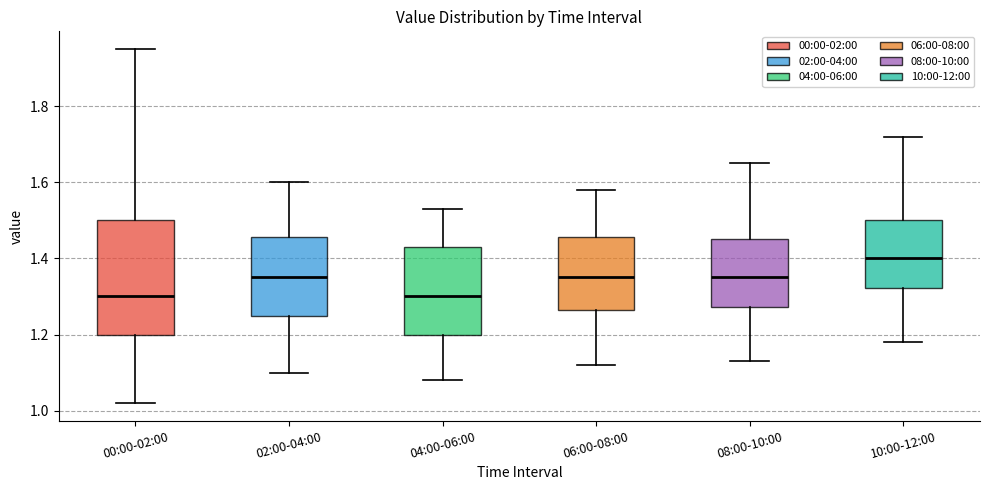

Reading left to right, read every box against the y-axis: the position of its median line, the range the box covers, and the ends of its whiskers. The values are not printed on the chart, so give them approximately, as read against the axis.

00:00-02:00: median 1.30, box 1.20 to 1.50, whiskers 1.02 to 1.96
02:00-04:00: median 1.36, box 1.26 to 1.46, whiskers 1.10 to 1.60
04:00-06:00: median 1.30, box 1.20 to 1.44, whiskers 1.08 to 1.54
06:00-08:00: median 1.36, box 1.26 to 1.46, whiskers 1.12 to 1.58
08:00-10:00: median 1.36, box 1.28 to 1.46, whiskers 1.14 to 1.66
10:00-12:00: median 1.40, box 1.32 to 1.50, whiskers 1.18 to 1.72